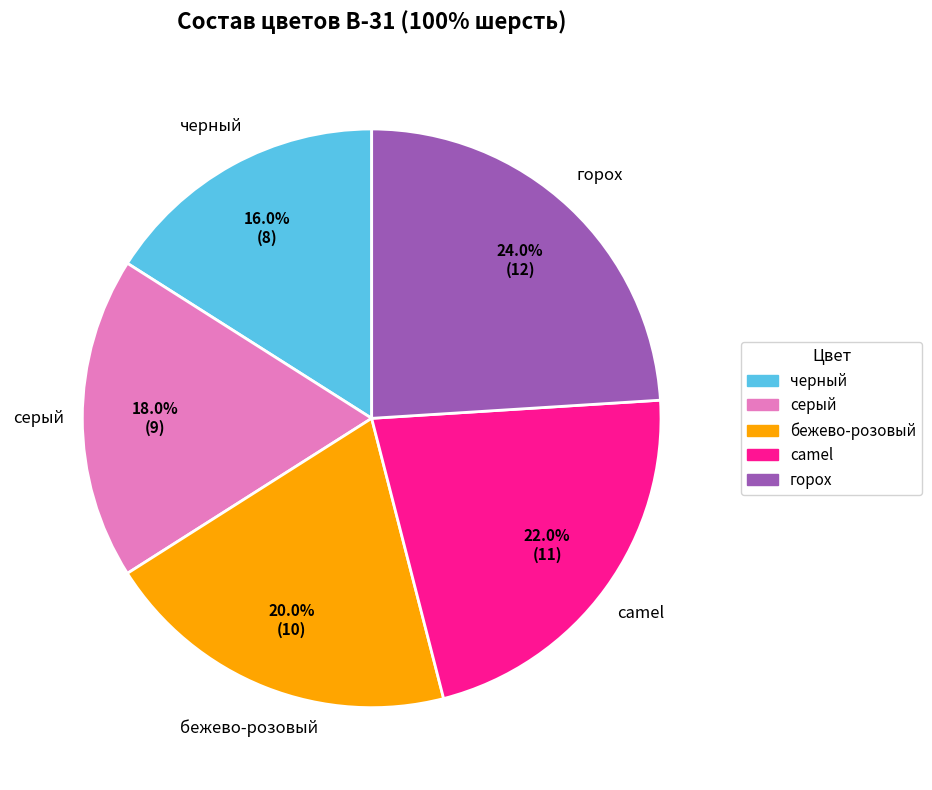

Which slice is the smallest?

черный